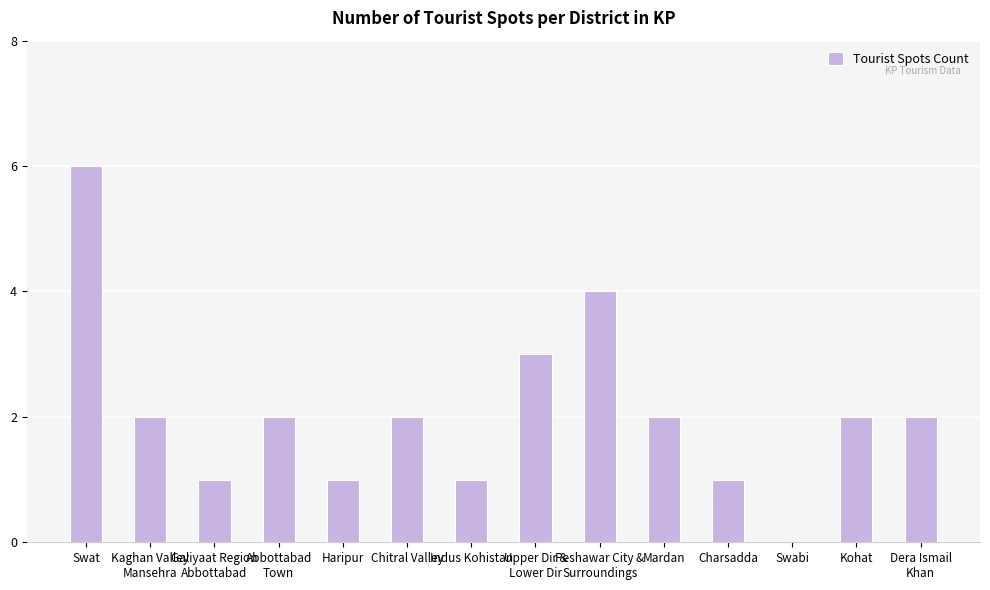

What is the sum of all values?

29